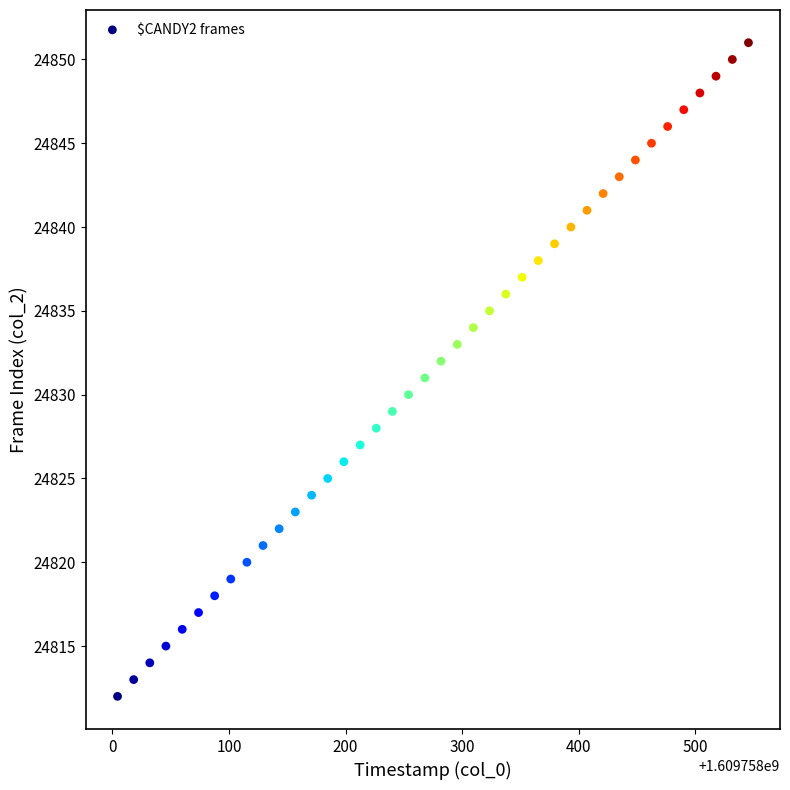

What is the range of Y values (max minus min)?

39